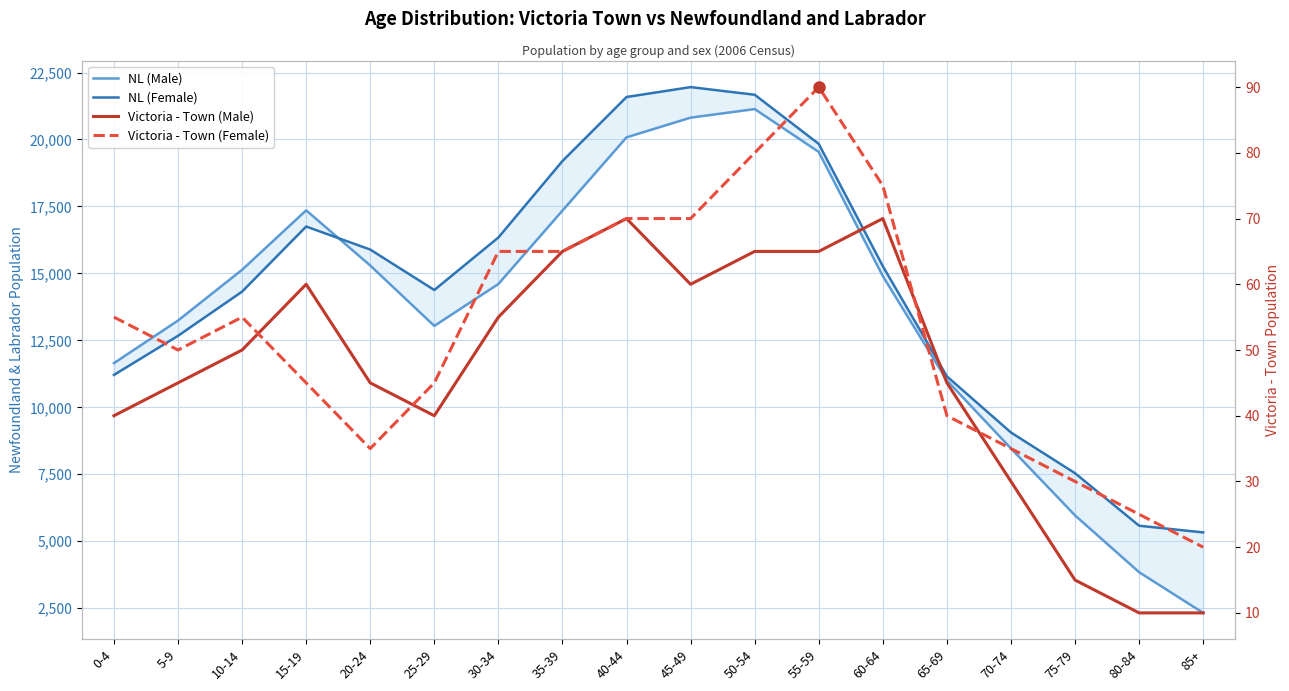

What are all the series names shown in the legend?

NL (Male), NL (Female), Victoria - Town (Male), Victoria - Town (Female)